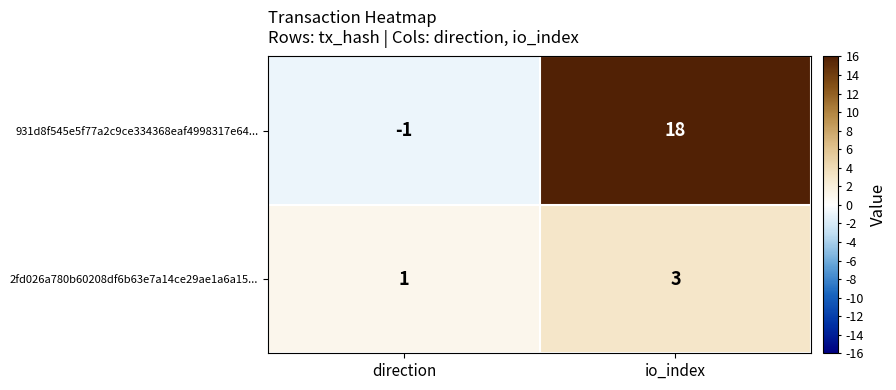

The value of 931d8f545e5f77a2c9ce334368eaf4998317e64... at direction is -1. True or false?

True